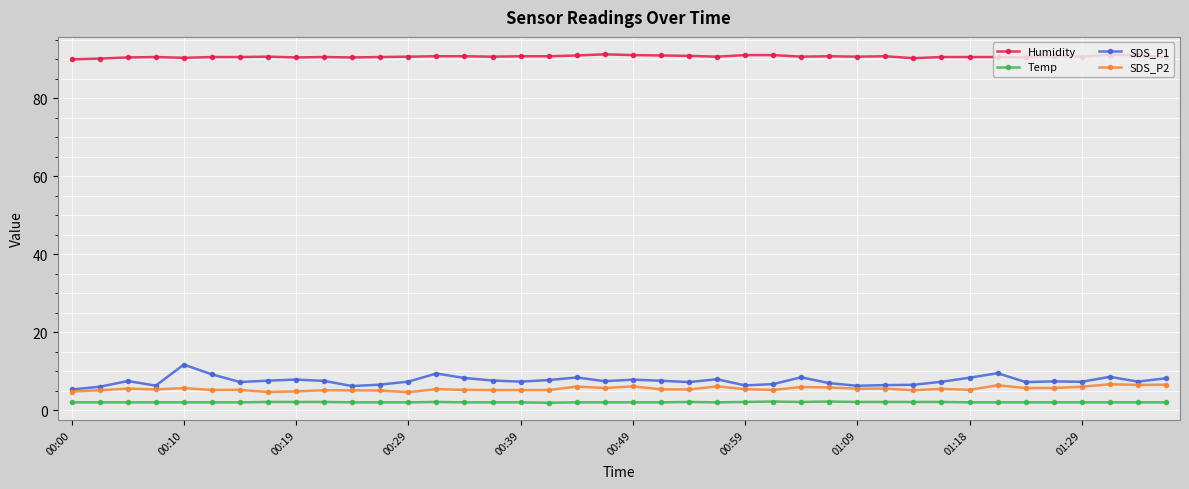

What is the value of the SDS_P2 point at the 24th from the left?

6.1